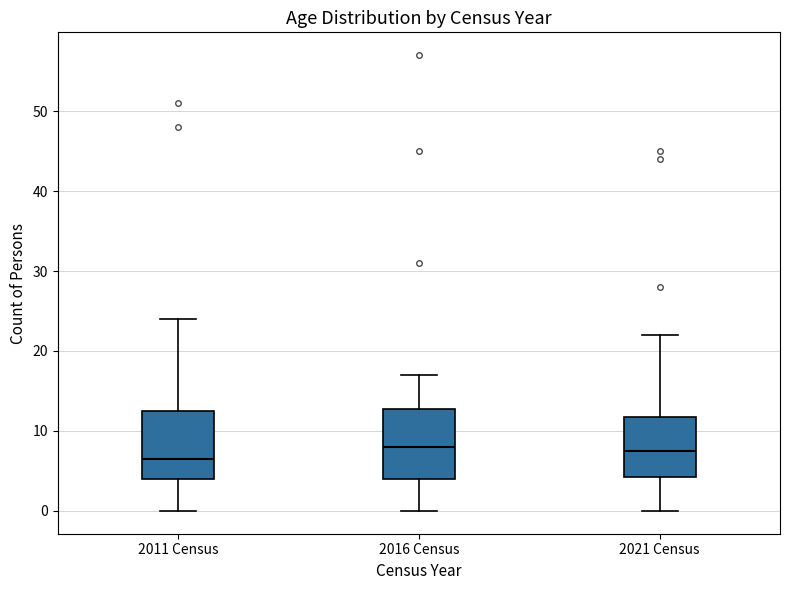

Reading left to right, transcribe this box plot: for each box, give where its median line is, the range the box spans, and where its two whiskers end, as read against the y-axis. The values are not printed on the chart, so give them approximately, as read against the axis.

2011 Census: median 7, box 4 to 13, whiskers 0 to 24
2016 Census: median 8, box 4 to 13, whiskers 0 to 17
2021 Census: median 8, box 4 to 12, whiskers 0 to 22